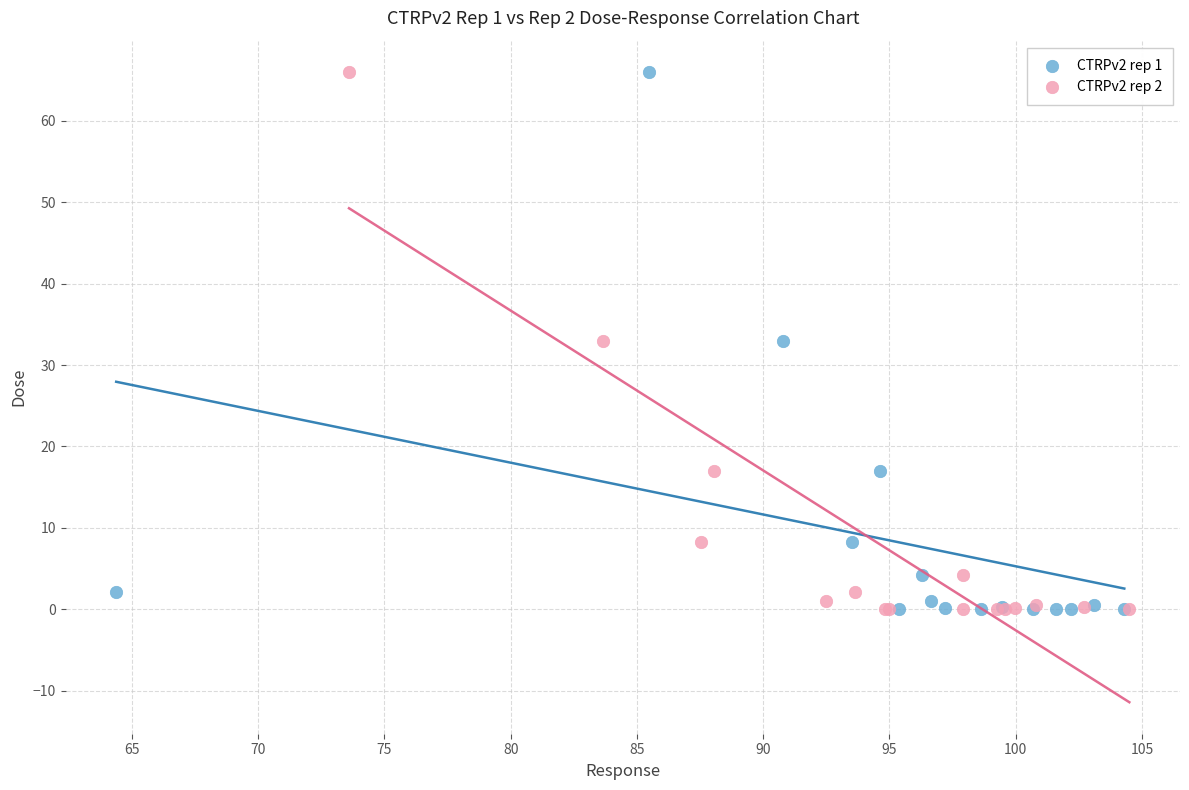

What are all the series names shown in the legend?

CTRPv2 rep 1, CTRPv2 rep 2